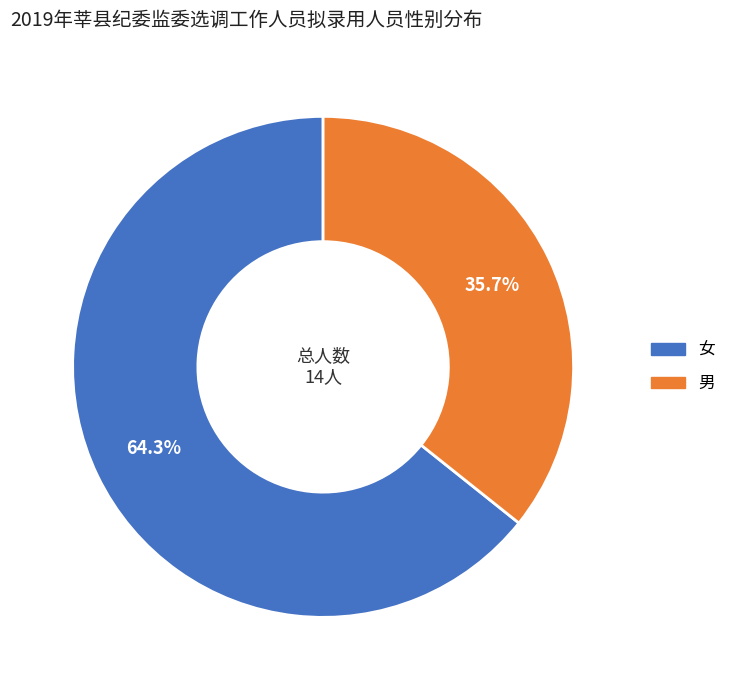

Which has a higher value, 女 or 男?

女